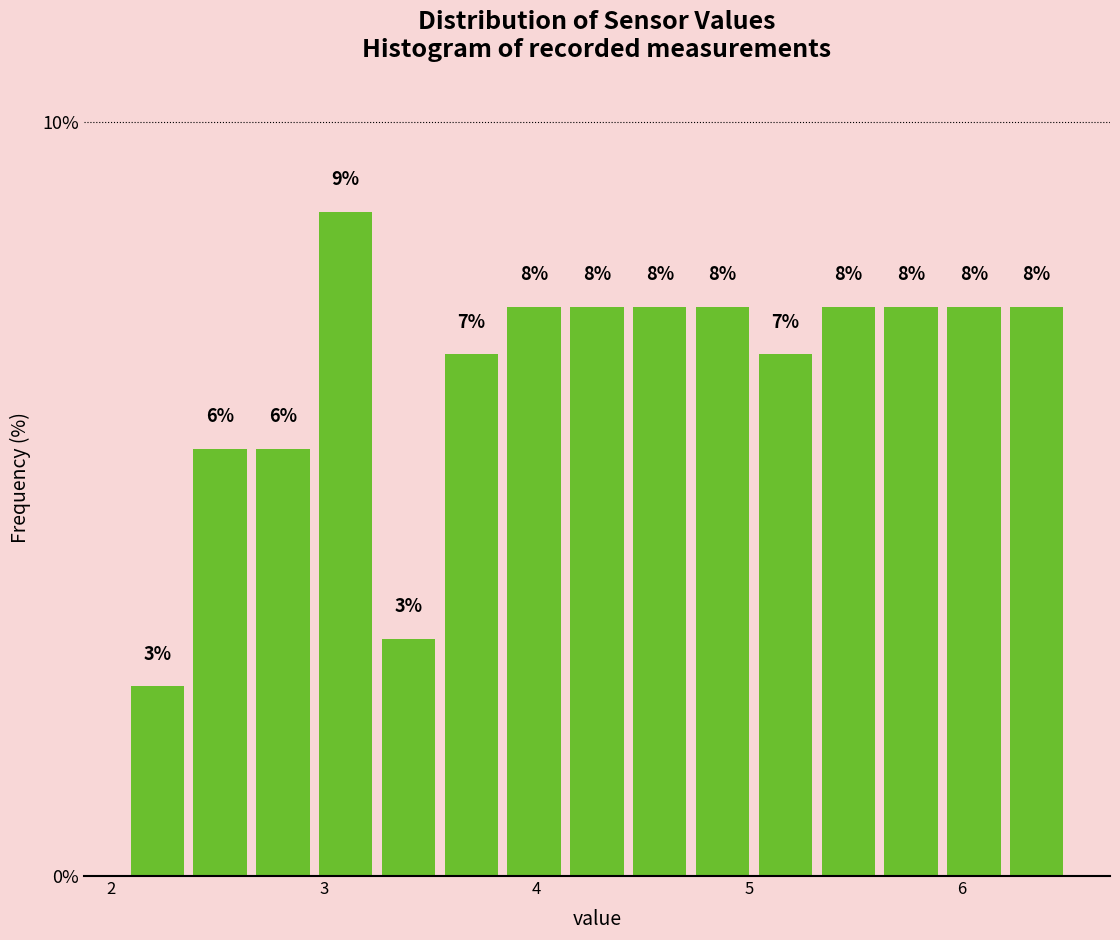

Read against the x-axis, roughly where is the centre of the tallest bar?

3.1